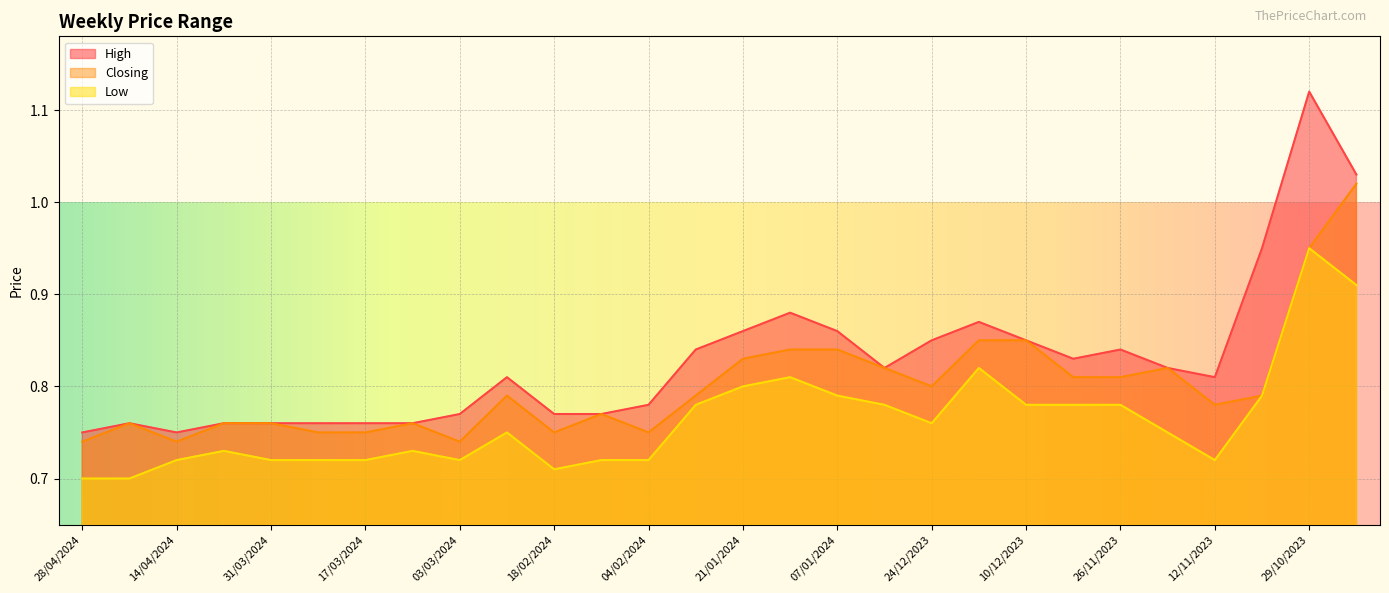

What position from the right is 31/12/2023?

11